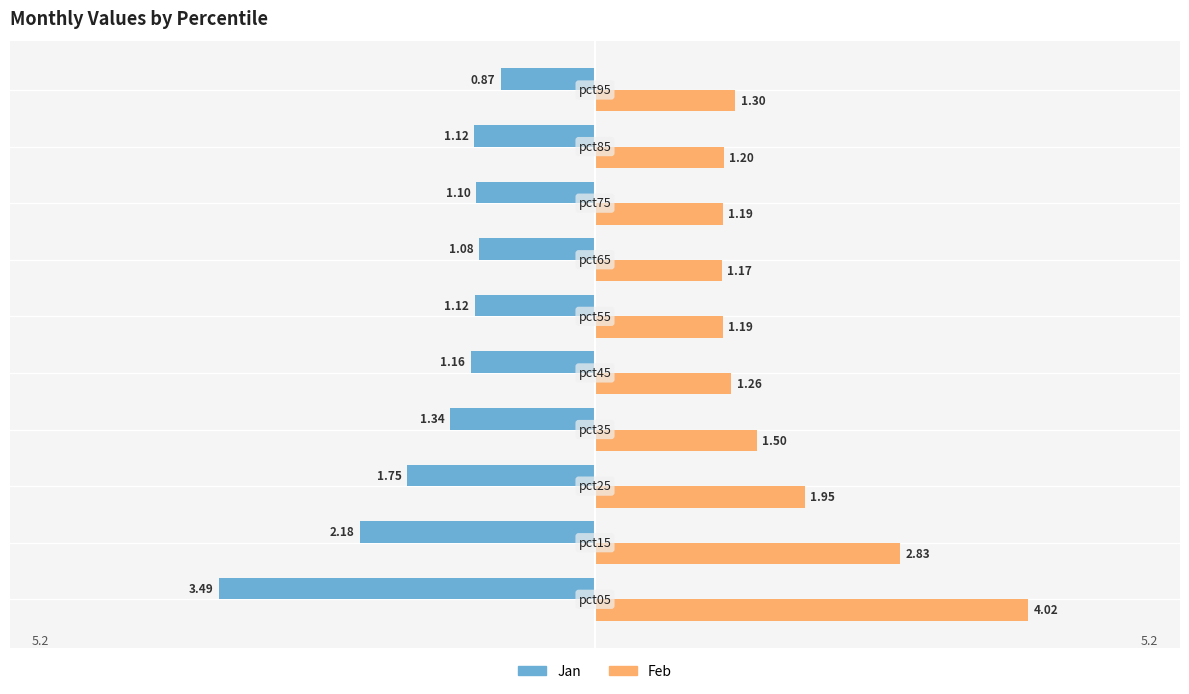

Which series has the largest total across all categories?

Feb